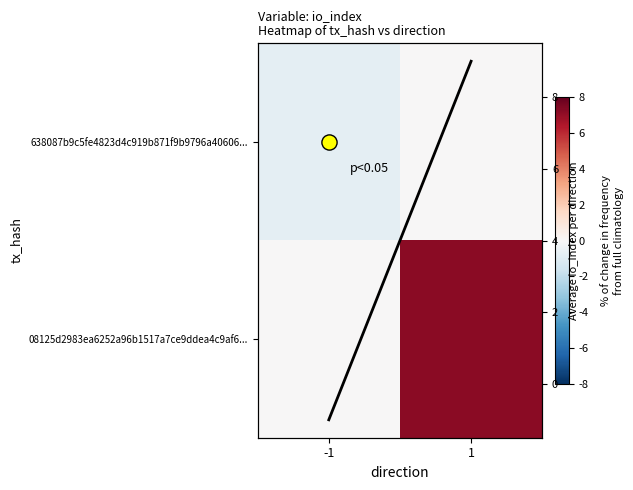

What is the sum of all Average io_index values?

8